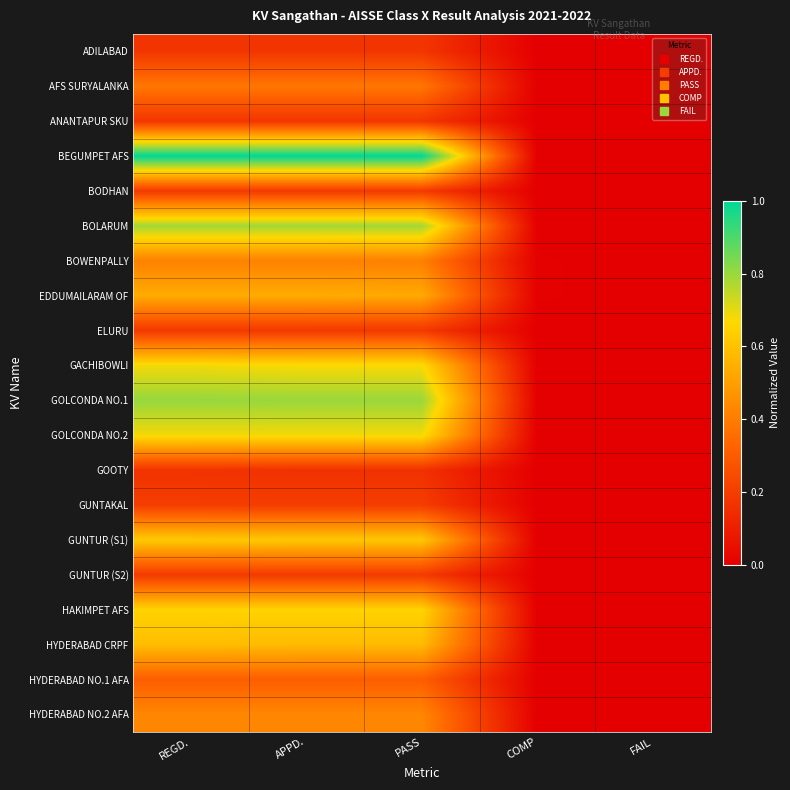

Which series has the widest spread of values?

BEGUMPET AFS